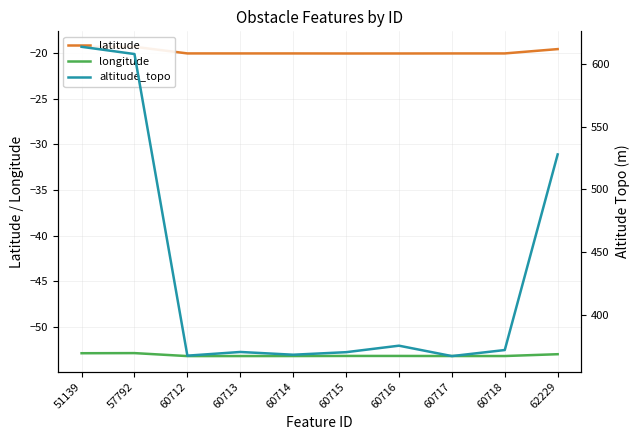

Reading left to right, list all the values displayed in this chart.

latitude: 51139=-19.3	57792=-19.3	60712=-20.0	60713=-20.0	60714=-20.0	60715=-20.0	60716=-20.0	60717=-20.0	60718=-20.0	62229=-19.5
longitude: 51139=-52.9	57792=-52.9	60712=-53.2	60713=-53.2	60714=-53.2	60715=-53.2	60716=-53.2	60717=-53.2	60718=-53.2	62229=-53.0
altitude_topo: 51139=614.0	57792=608.2	60712=367.2	60713=370.1	60714=367.9	60715=370.0	60716=375.2	60717=366.9	60718=371.7	62229=528.0